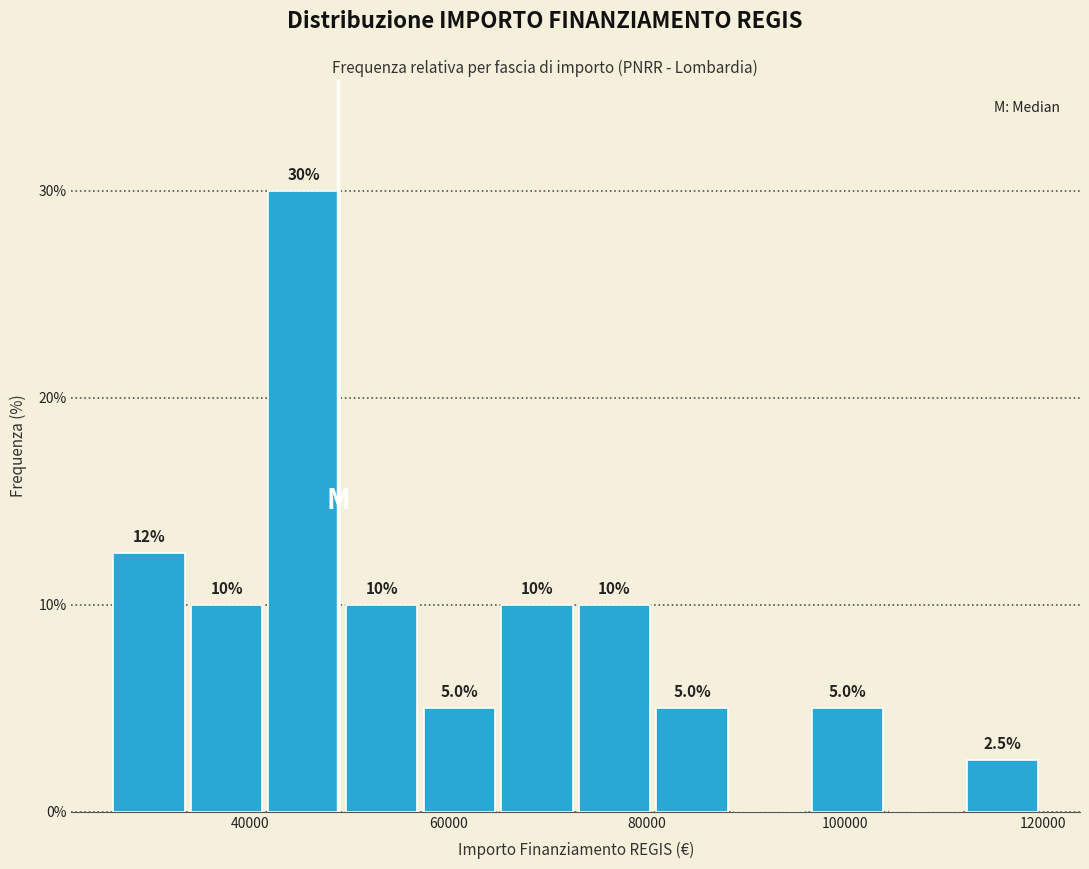

Around what value on the x-axis is the tallest bar? Give the approximate position of its centre, as read against the axis.

46000